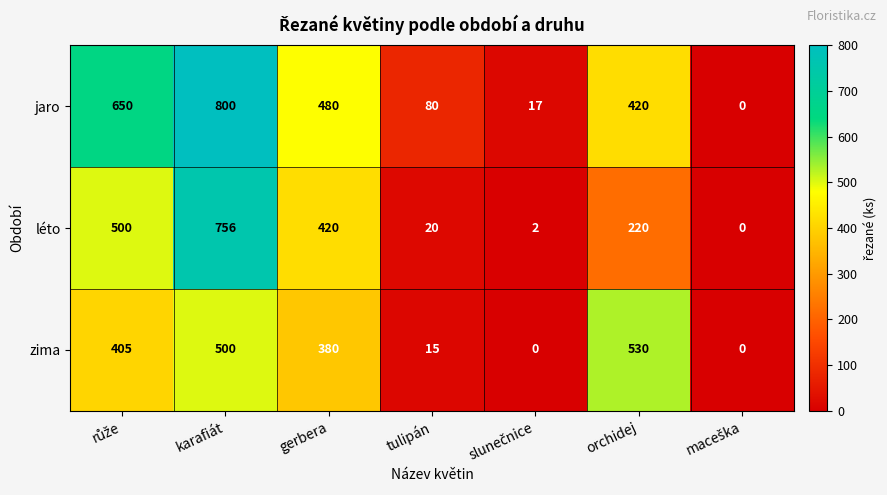

Reading right to left, transcribe all the data shown in this chart.

jaro: 0	420	17	80	480	800	650
léto: 0	220	2	20	420	756	500
zima: 0	530	0	15	380	500	405